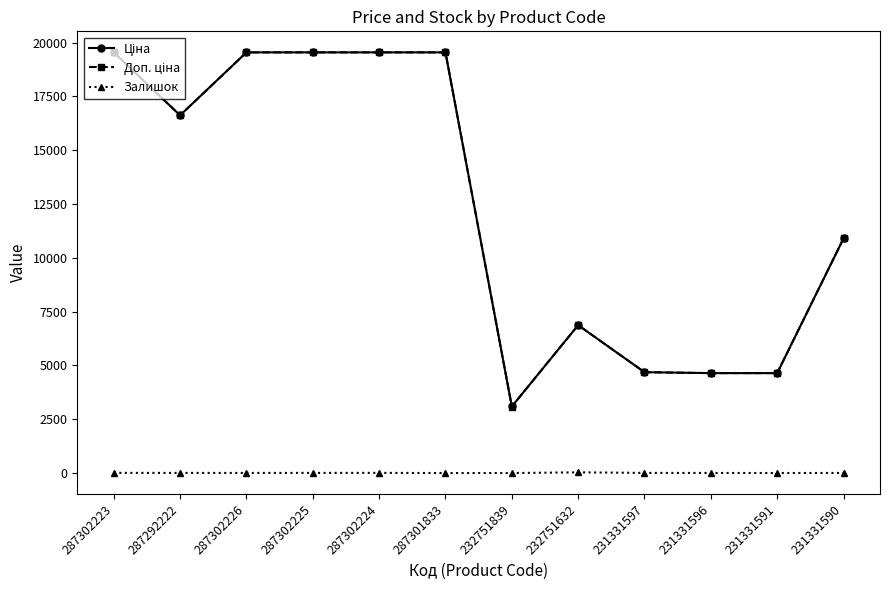

What is the sum of all Залишок values?

82.0